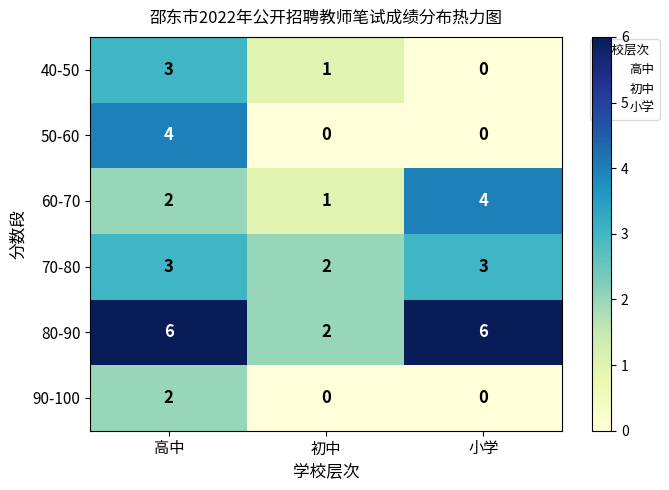

Which series changed the most between 高中 and 小学?

50-60